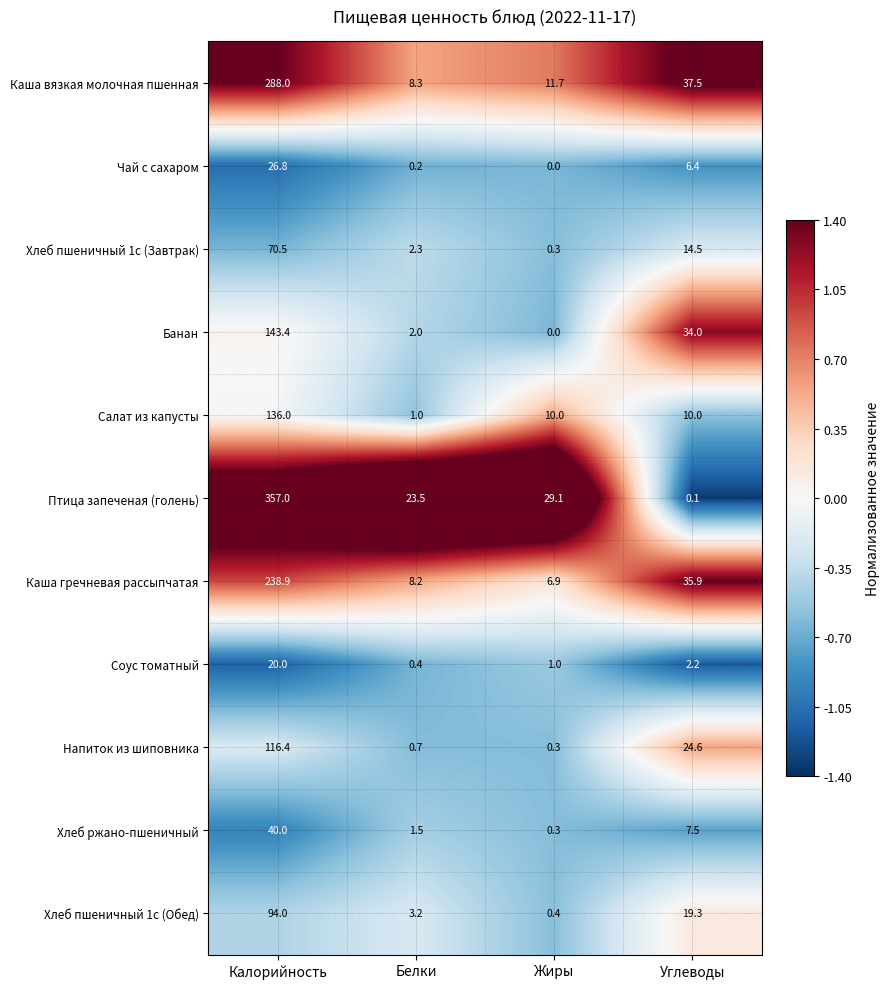

What is the spread (max minus min) of values at Углеводы?

37.4